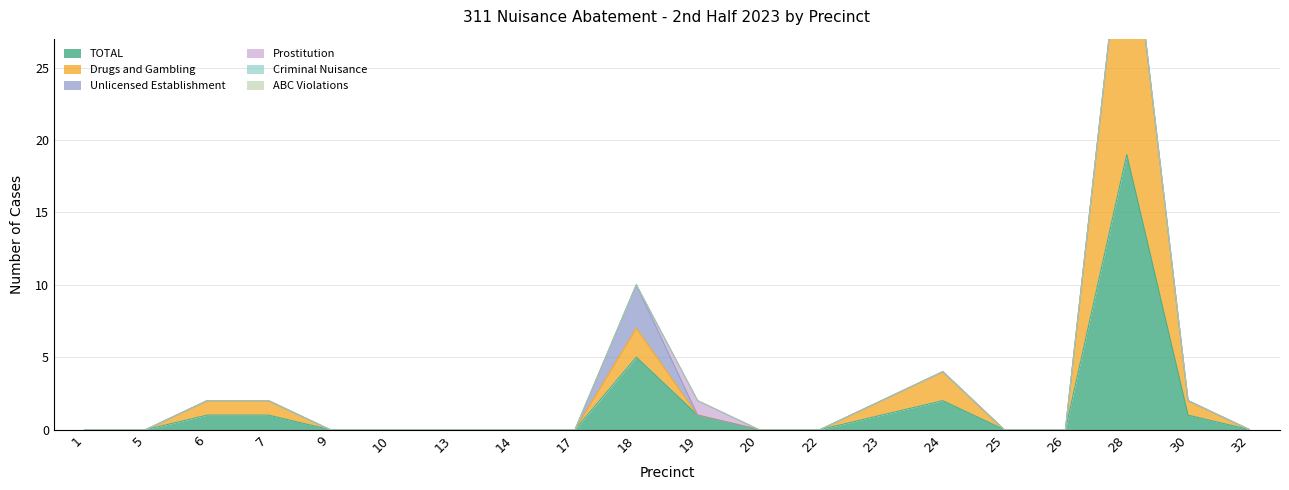

True or false: Drugs and Gambling and Unlicensed Establishment intersect in this chart.

False